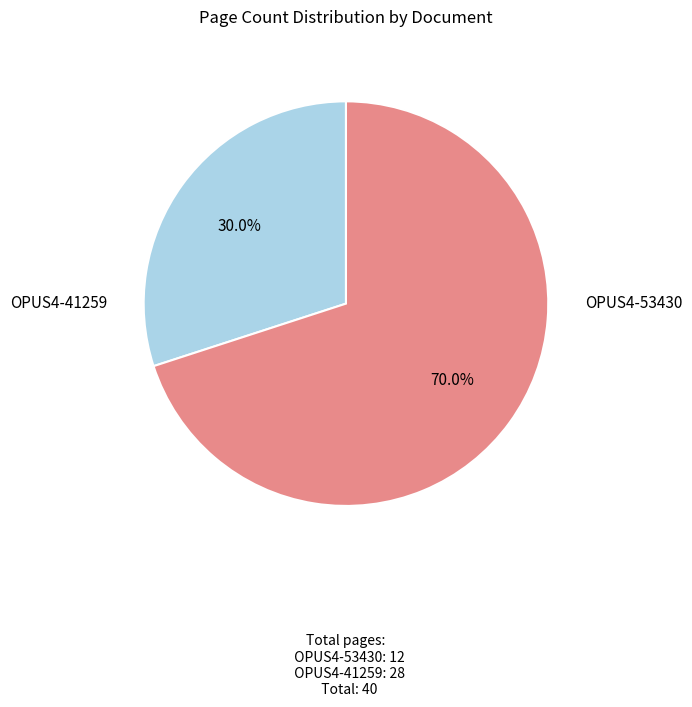

Count the number of slices in the pie.

2